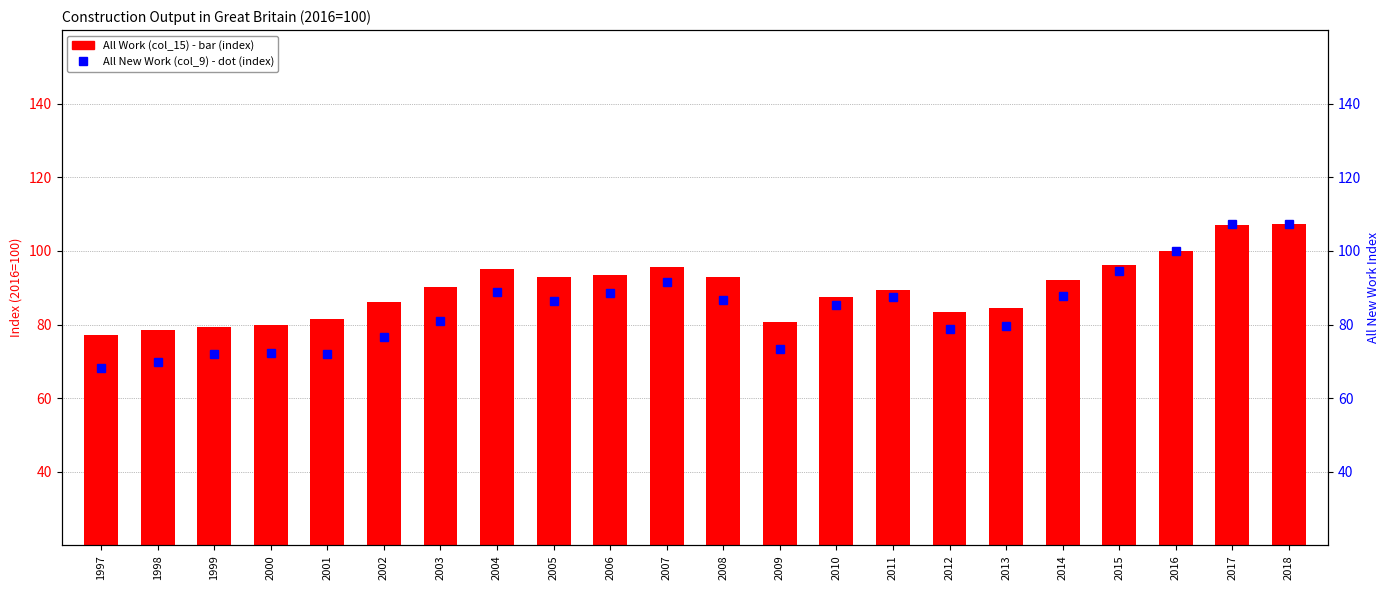

What is the difference between the second highest and second lowest values in the All Work (index) series?

28.7